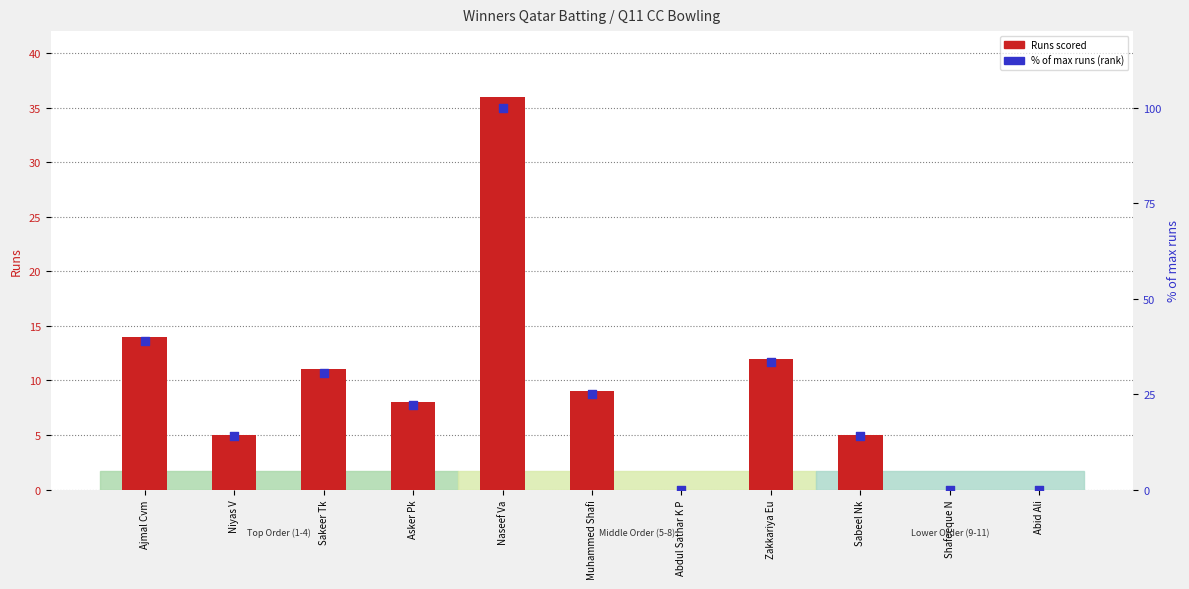

What is the total value across all series at Naseef Va?

136.0